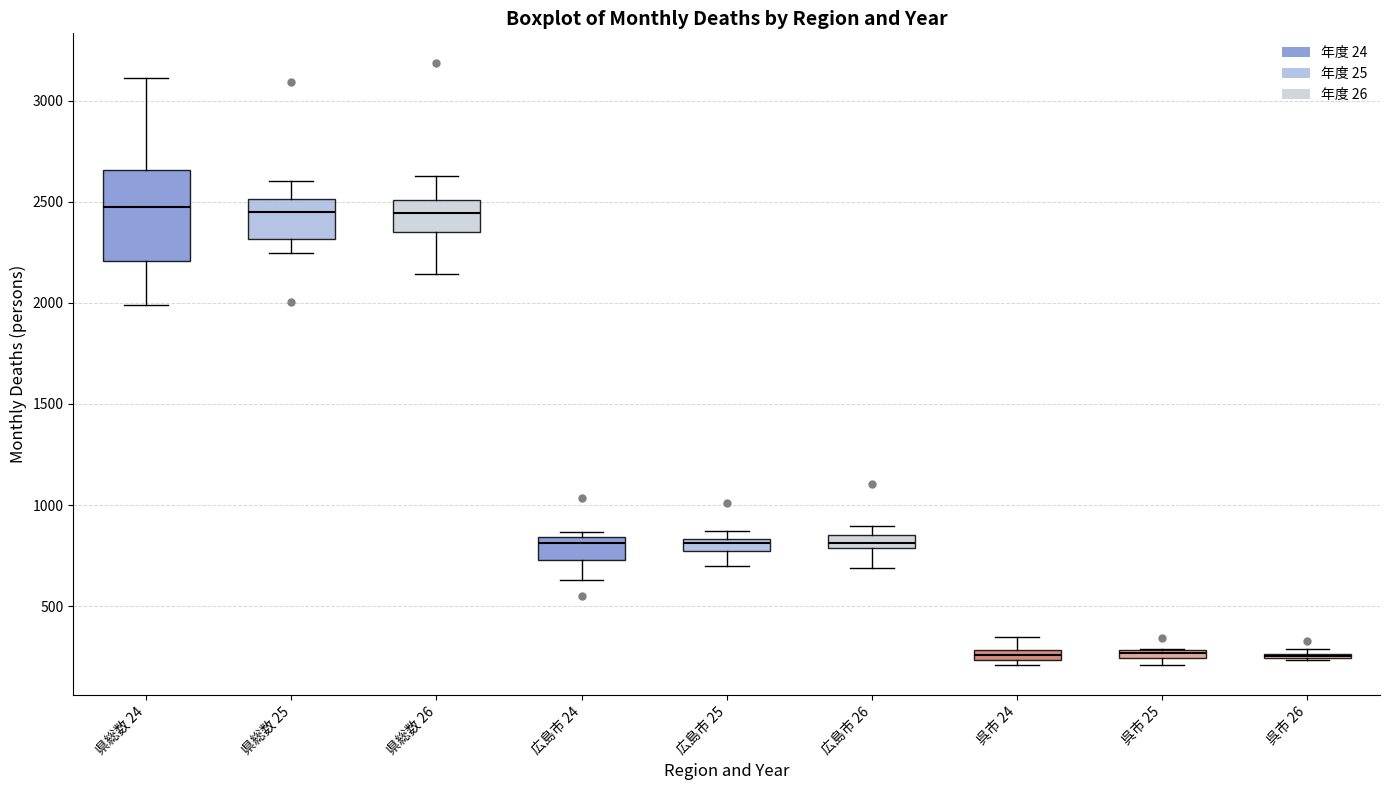

Where is the upper edge of the box for 広島市 26 on the y-axis? The values are not printed on the chart, so give them approximately, as read against the axis.

850